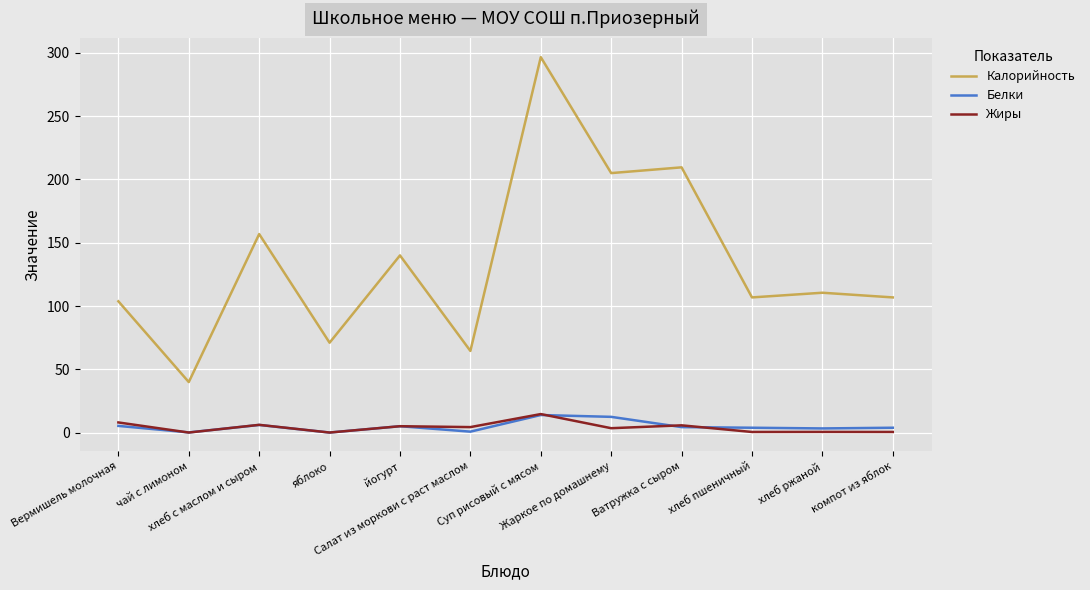

Does the chart display data point markers on the line(s)?

No